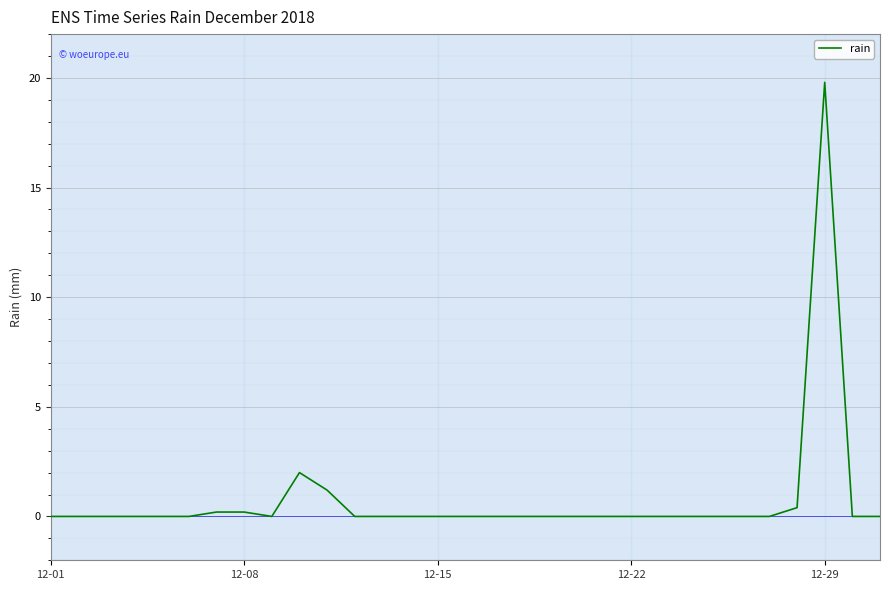

What is the maximum value shown in the chart?

19.8